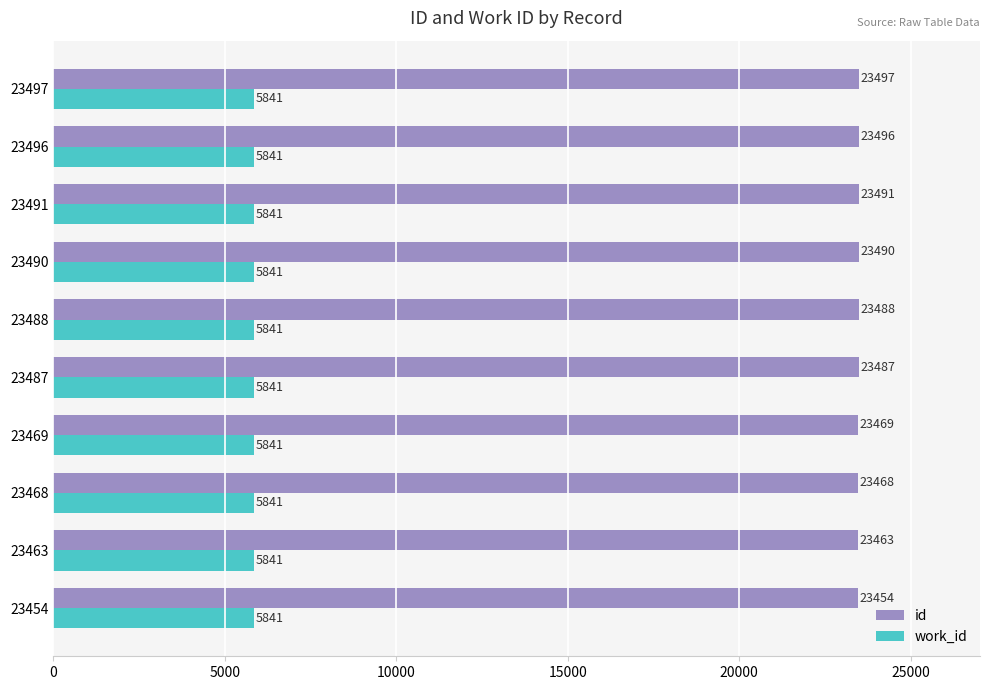

List the series in order of their peak value, lowest first.

work_id, id